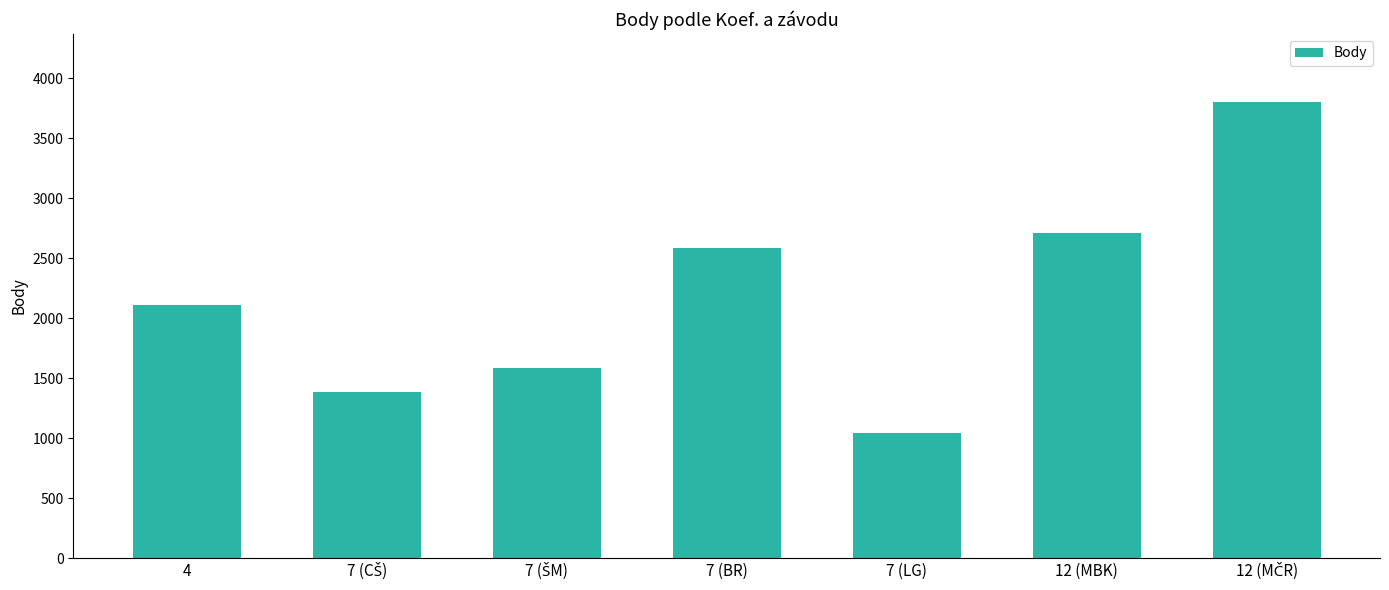

What is the difference between the second highest and minimum values?

1672